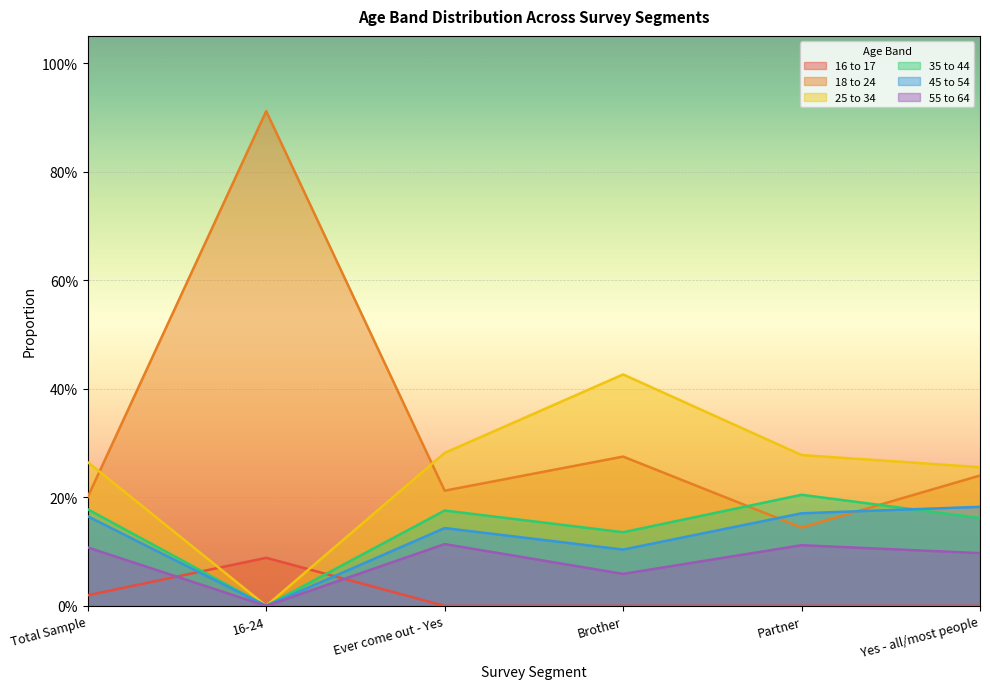

Reading right to left, what are all the values shown in this chart?

16 to 17: 0.0	0.0	0.0	0.0	0.1	0.0
18 to 24: 0.2	0.1	0.3	0.2	0.9	0.2
25 to 34: 0.3	0.3	0.4	0.3	0.0	0.3
35 to 44: 0.2	0.2	0.1	0.2	0.0	0.2
45 to 54: 0.2	0.2	0.1	0.1	0.0	0.2
55 to 64: 0.1	0.1	0.1	0.1	0.0	0.1